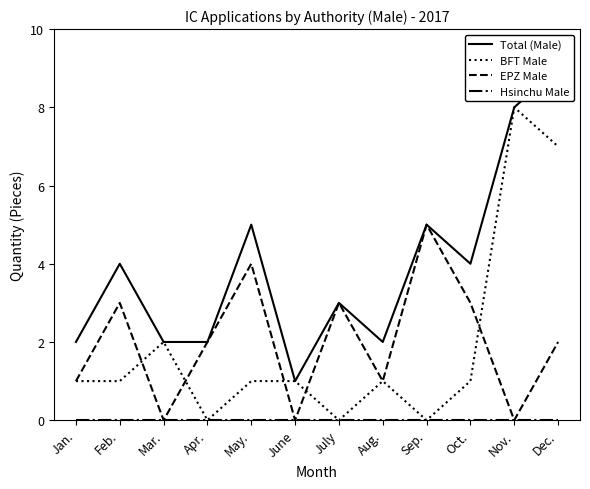

What value does the BFT Male series have at June?

1